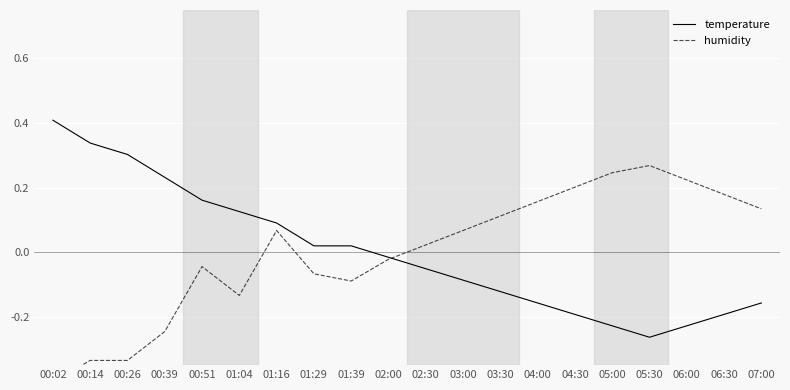

Reading right to left, what are all the values shown in this chart?

temperature: 07:00=-0.2	06:30=-0.2	06:00=-0.2	05:30=-0.3	05:00=-0.2	04:30=-0.2	04:00=-0.2	03:30=-0.1	03:00=-0.1	02:30=-0.1	02:00=-0.0	01:39=0.0	01:29=0.0	01:16=0.1	01:04=0.1	00:51=0.2	00:39=0.2	00:26=0.3	00:14=0.3	00:02=0.4
humidity: 07:00=0.1	06:30=0.2	06:00=0.2	05:30=0.3	05:00=0.2	04:30=0.2	04:00=0.2	03:30=0.1	03:00=0.1	02:30=0.0	02:00=-0.0	01:39=-0.1	01:29=-0.1	01:16=0.1	01:04=-0.1	00:51=-0.0	00:39=-0.2	00:26=-0.3	00:14=-0.3	00:02=-0.4